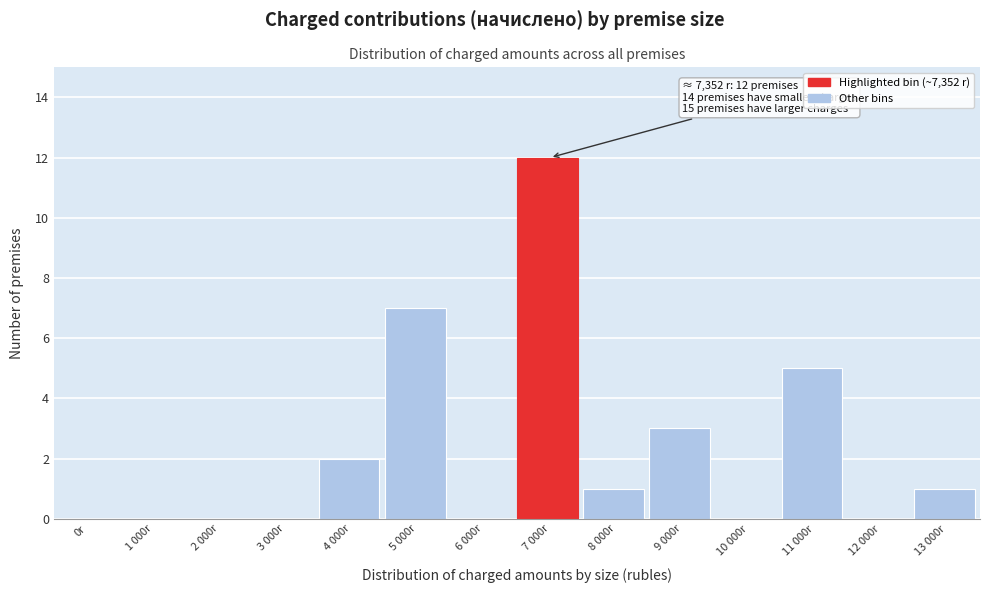

Reading left to right, list all the values displayed in this chart.

0r=0	1 000r=0	2 000r=0	3 000r=0	4 000r=2	5 000r=7	6 000r=0	7 000r=12	8 000r=1	9 000r=3	10 000r=0	11 000r=5	12 000r=0	13 000r=1